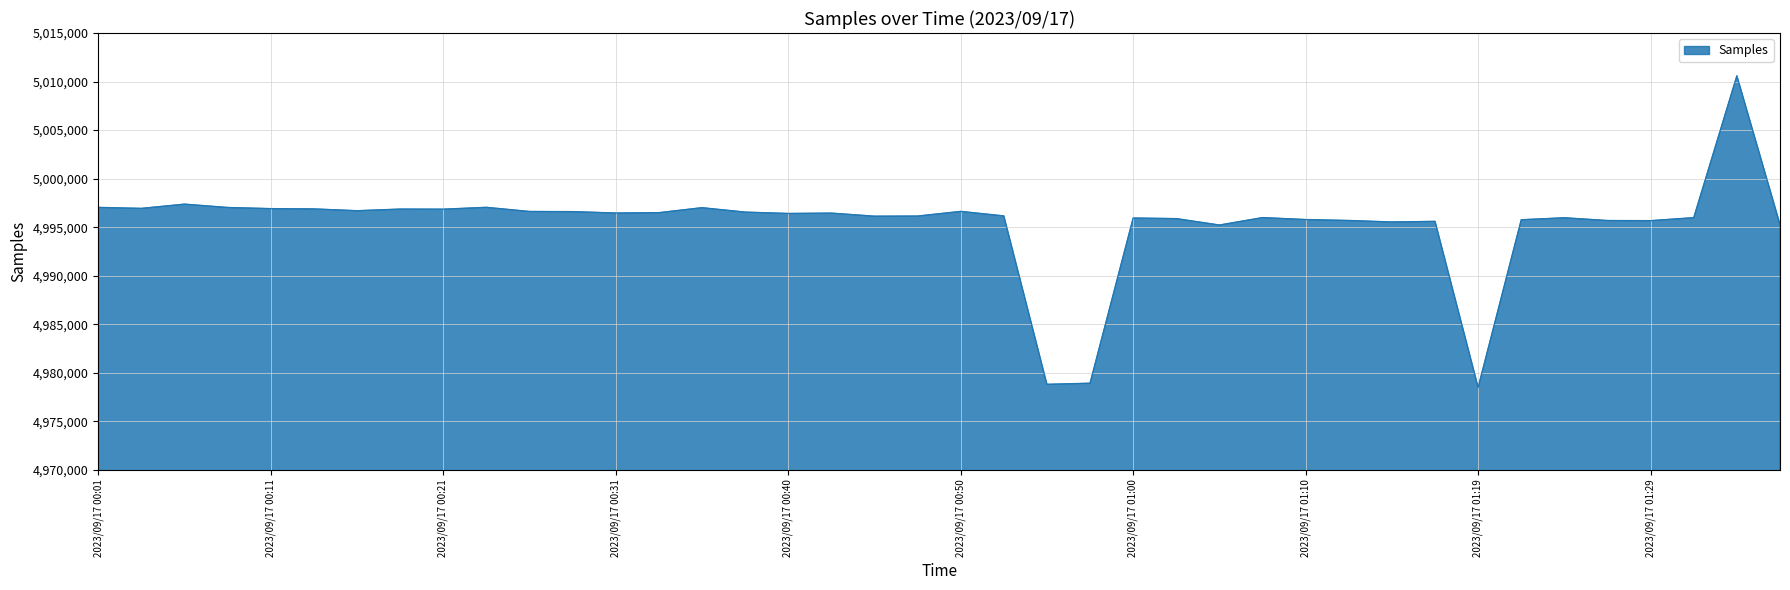

What is the smallest value displayed?

4978489